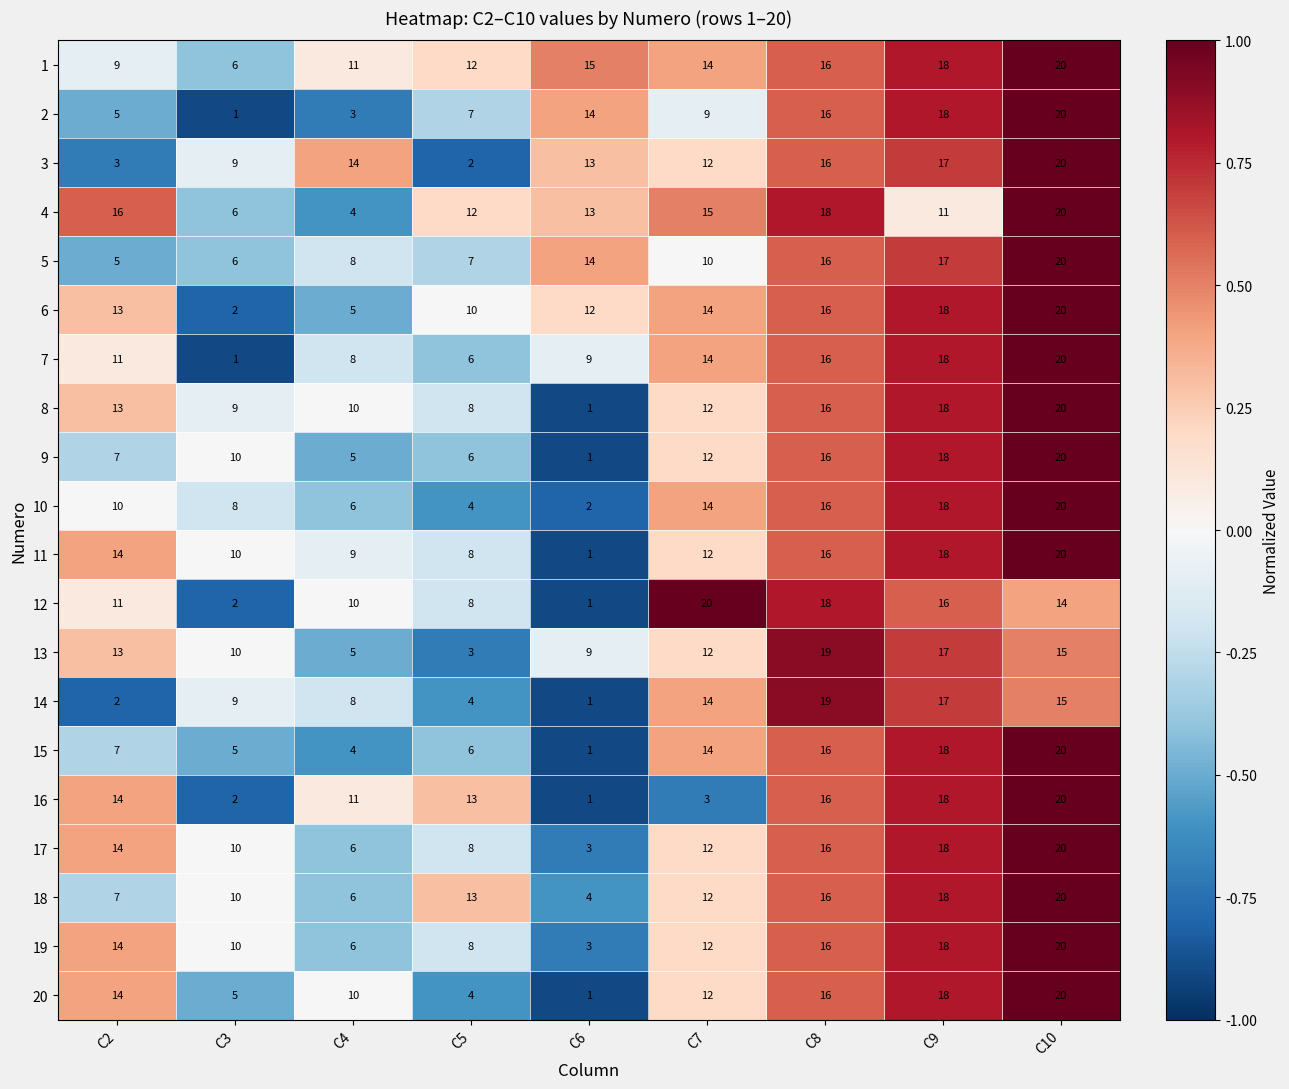

Where does the 5 series first go above 10?

C6